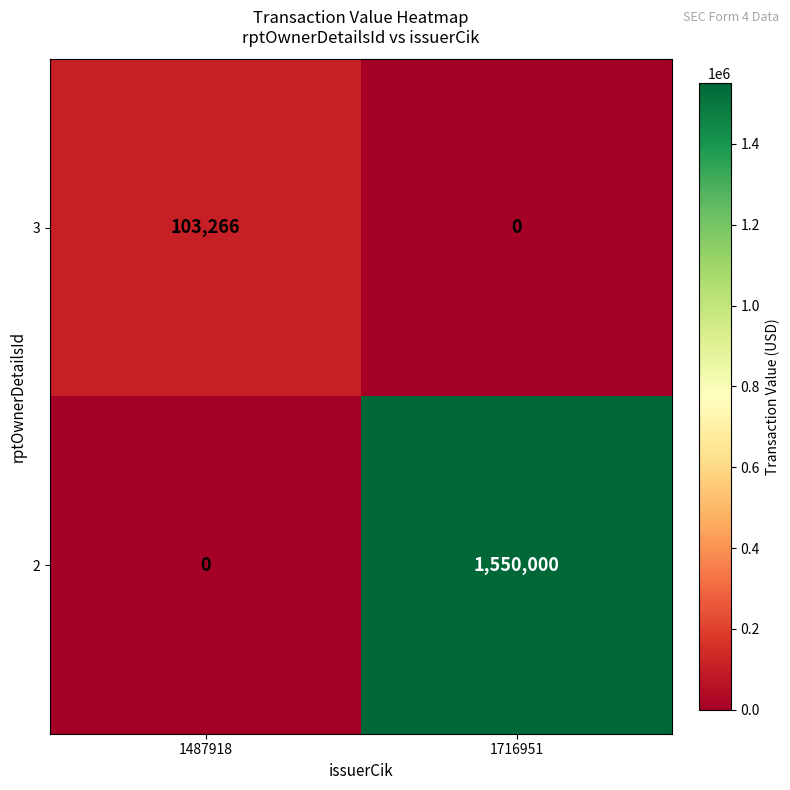

Reading left to right, extract all data points from this chart.

3: 103266	0
2: 0	1550000